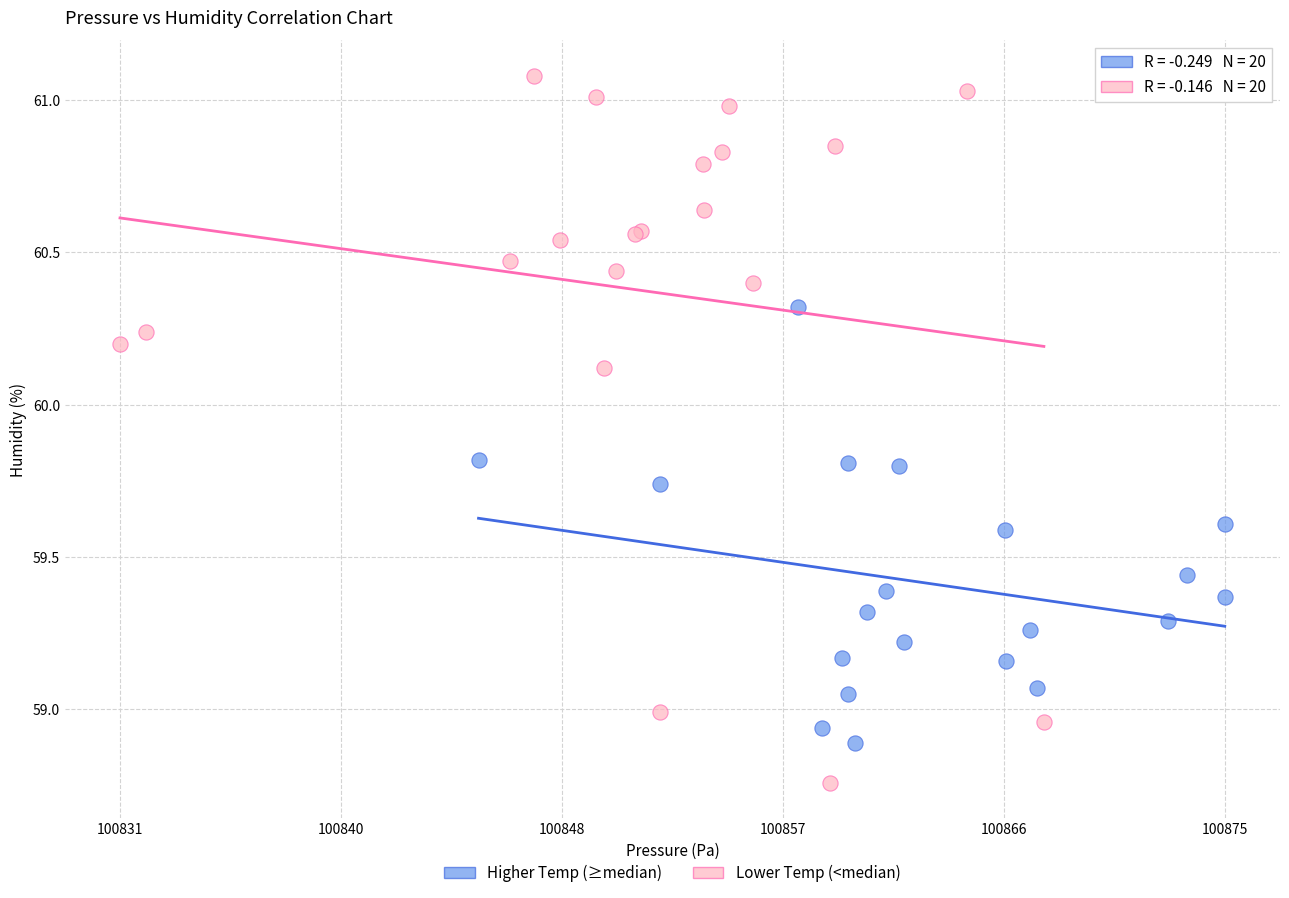

Which series contains the highest Y value?

Lower Temp (<median)